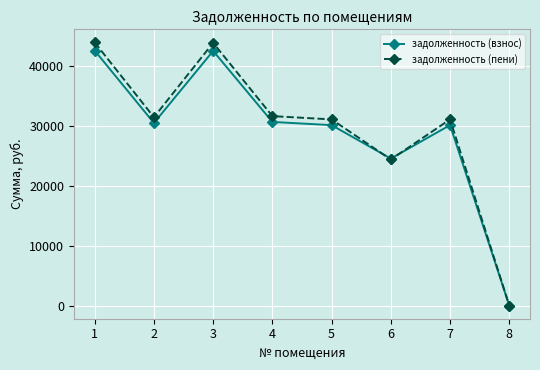

What is the difference between the highest and lowest values at 4?

970.9